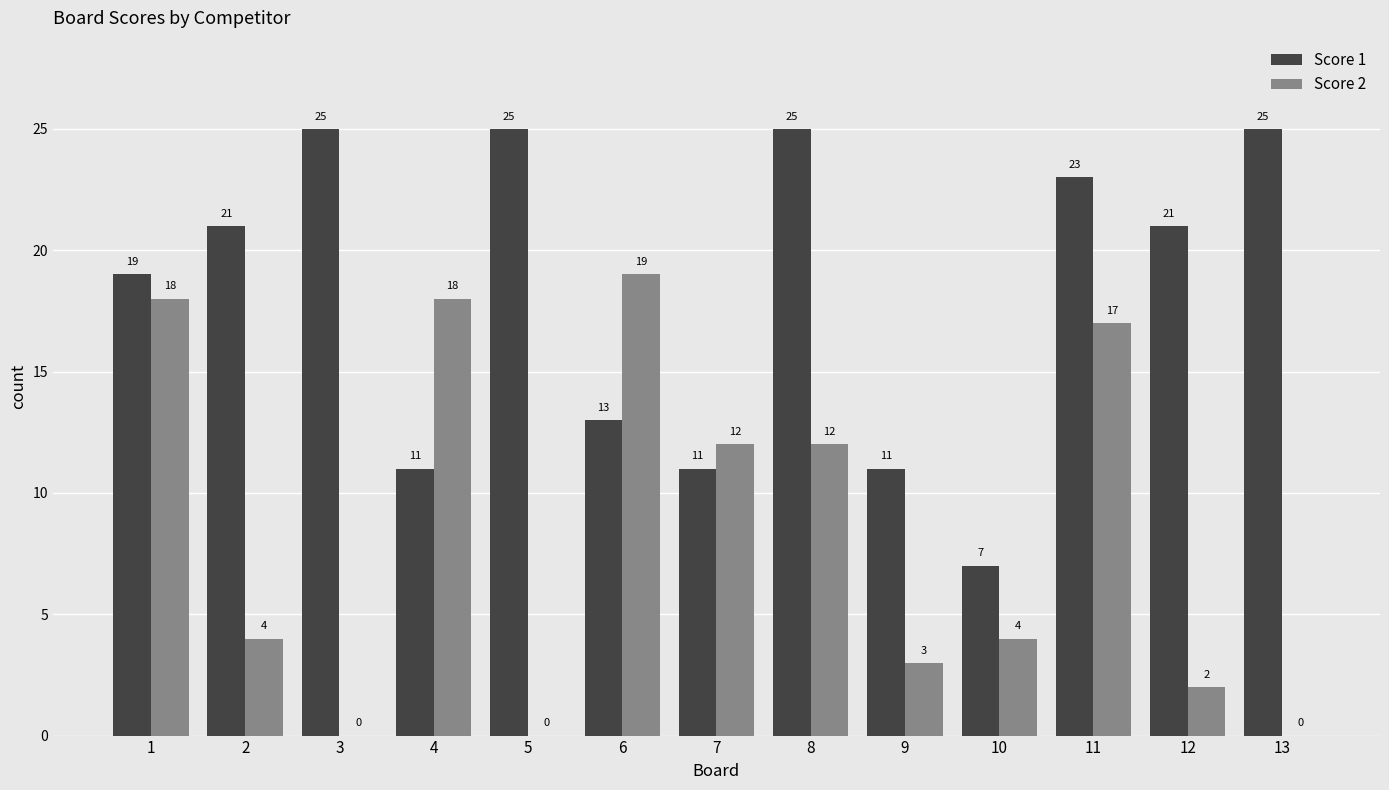

Which series has the widest spread of values?

Score 2